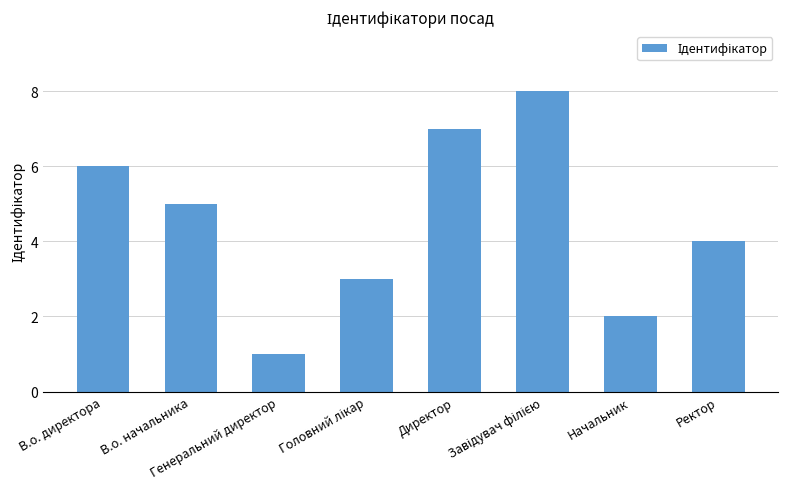

What is the difference between the maximum and minimum values?

7